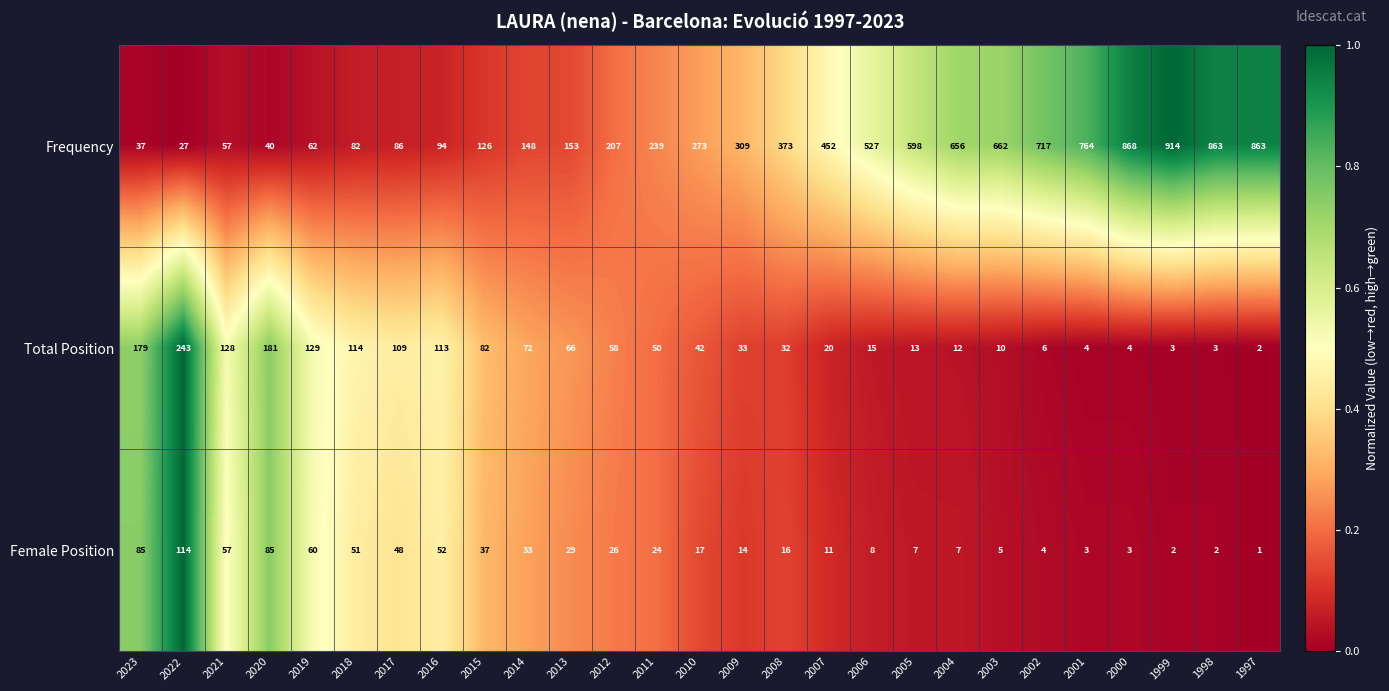

What is the lowest value of the Frequency series?

27